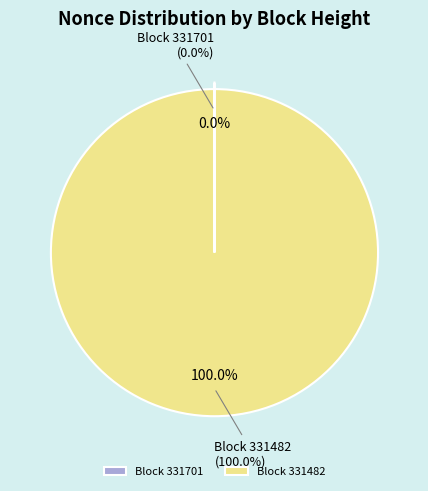

To the nearest percent, what is the average slice percentage?

50%